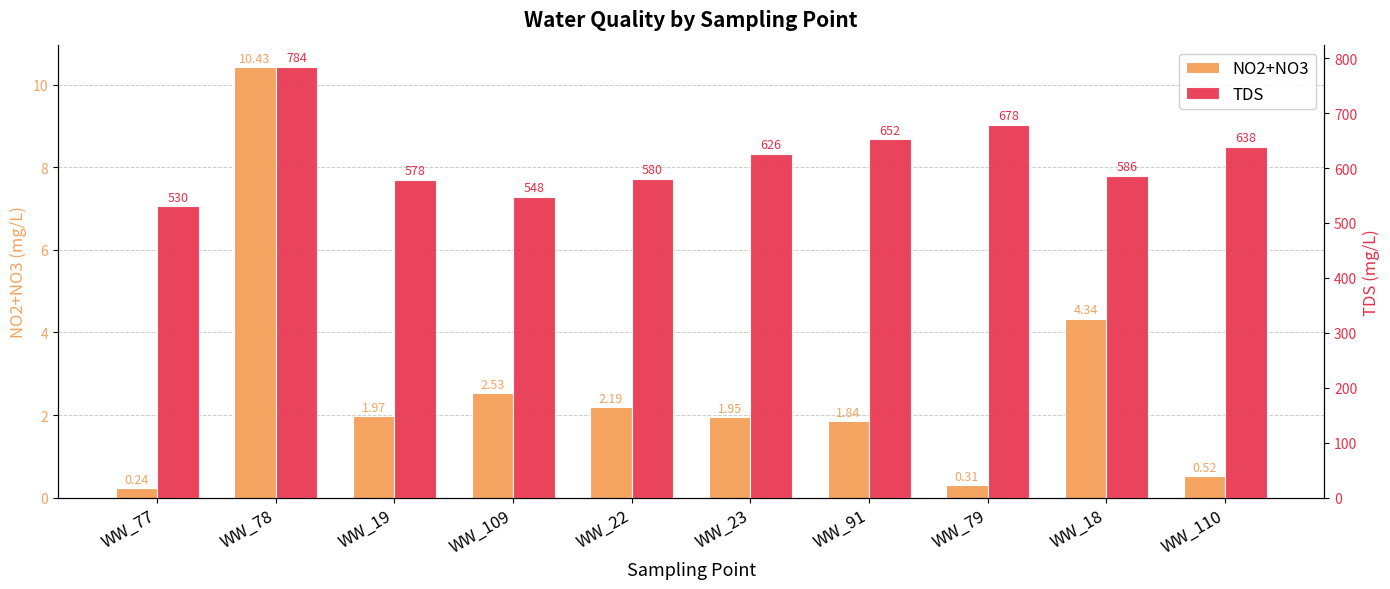

Which label corresponds to the smallest value in the chart?

WW_77